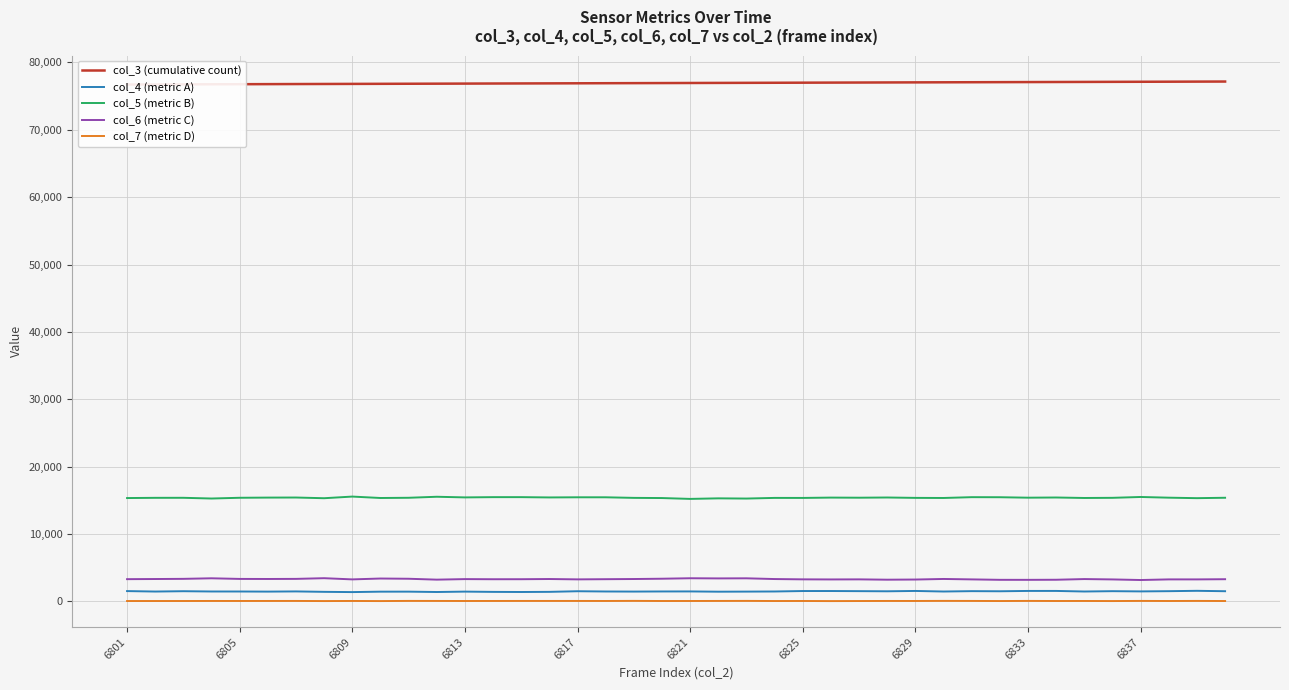

Reading left to right, extract all data points from this chart.

col_3 (cumulative count): 76727	76738	76749	76761	76772	76783	76795	76806	76817	76828	76840	76851	76862	76874	76885	76896	76907	76919	76930	76941	76953	76964	76975	76986	76998	77009	77020	77032	77043	77054	77065	77077	77088	77099	77110	77122	77133	77144	77156	77167
col_4 (metric A): 1541	1473	1523	1481	1479	1463	1491	1429	1392	1455	1458	1404	1463	1422	1406	1427	1519	1481	1468	1485	1490	1451	1464	1482	1549	1551	1532	1511	1561	1478	1532	1514	1563	1564	1479	1528	1494	1528	1581	1522
col_5 (metric B): 15349	15382	15387	15280	15390	15417	15428	15325	15568	15358	15390	15541	15446	15483	15484	15440	15463	15461	15376	15350	15223	15305	15275	15371	15367	15417	15400	15431	15375	15360	15480	15471	15404	15431	15360	15383	15508	15405	15333	15392
col_6 (metric C): 3311	3332	3357	3439	3347	3338	3352	3454	3277	3405	3371	3239	3319	3300	3303	3332	3280	3306	3332	3376	3446	3423	3437	3328	3283	3270	3281	3232	3256	3340	3277	3213	3210	3224	3325	3272	3184	3277	3276	3304
col_7 (metric D): 67	68	69	75	72	75	78	61	75	60	83	78	70	74	78	78	77	73	87	69	71	78	85	67	72	57	66	76	73	86	79	65	81	69	73	62	81	69	81	67